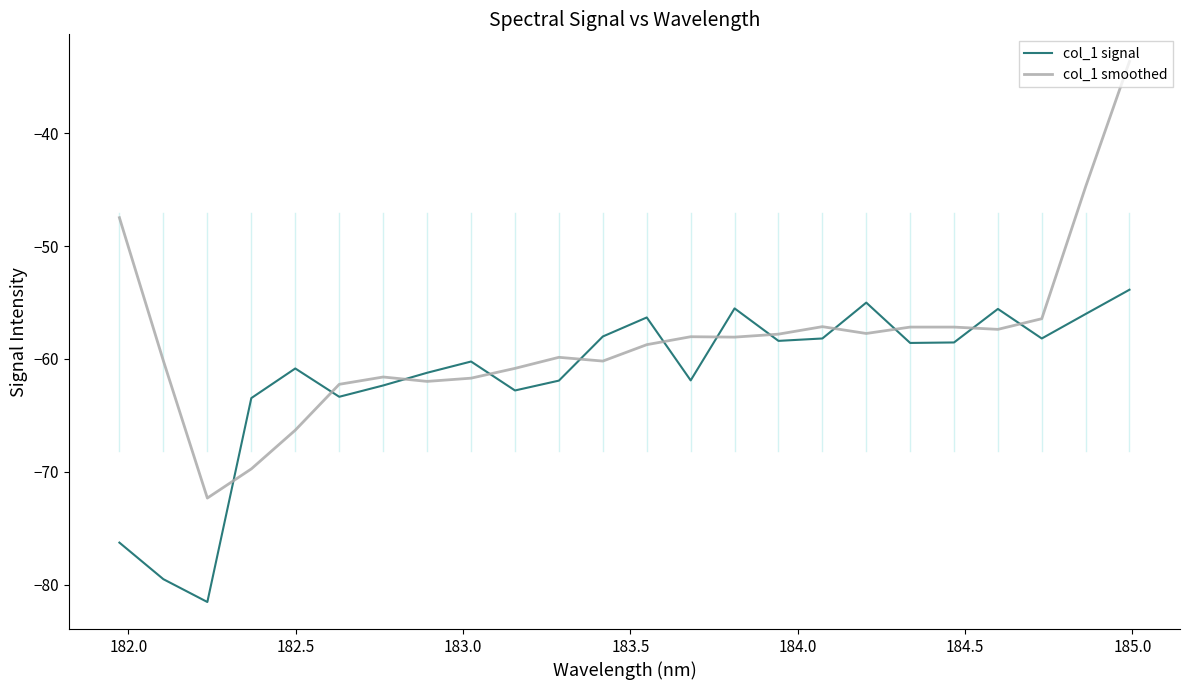

Which series has the largest total across all categories?

col_1 smoothed